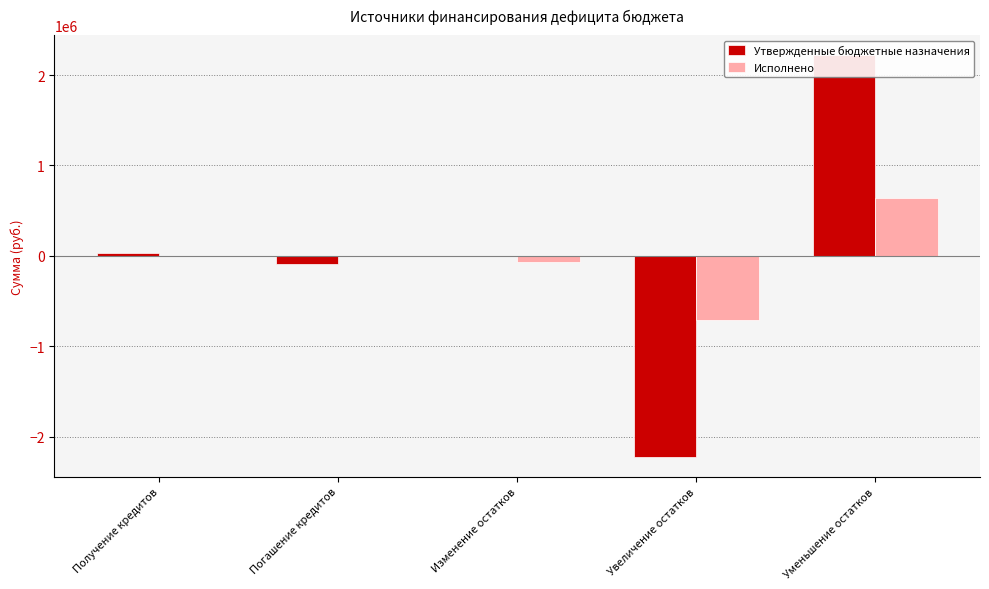

At how many categories does at least one series exceed 350372?

1